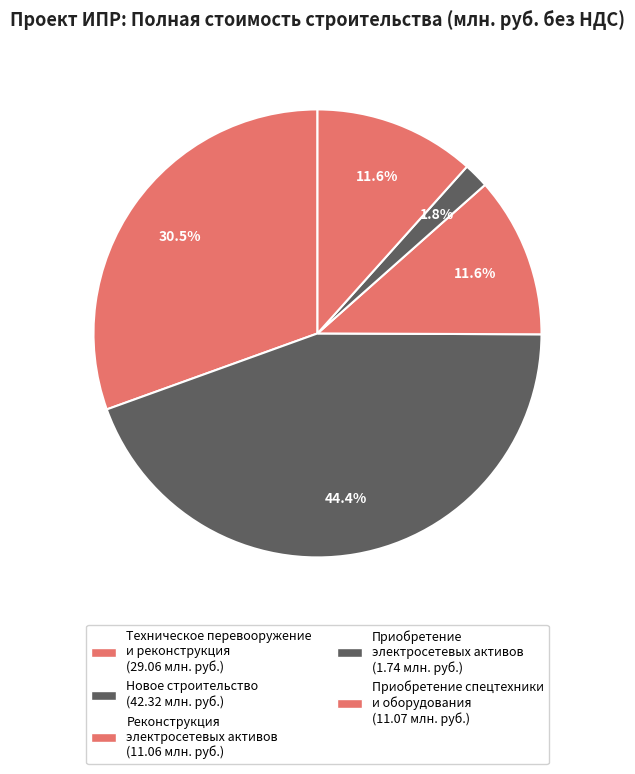

Is there a majority slice in this chart?

No